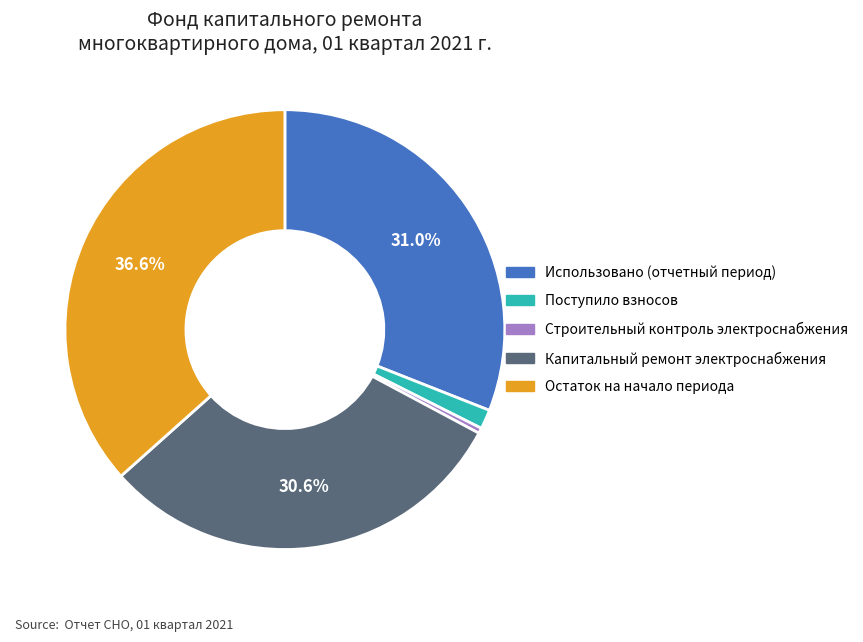

Does Остаток на начало периода represent more than half of the total?

No